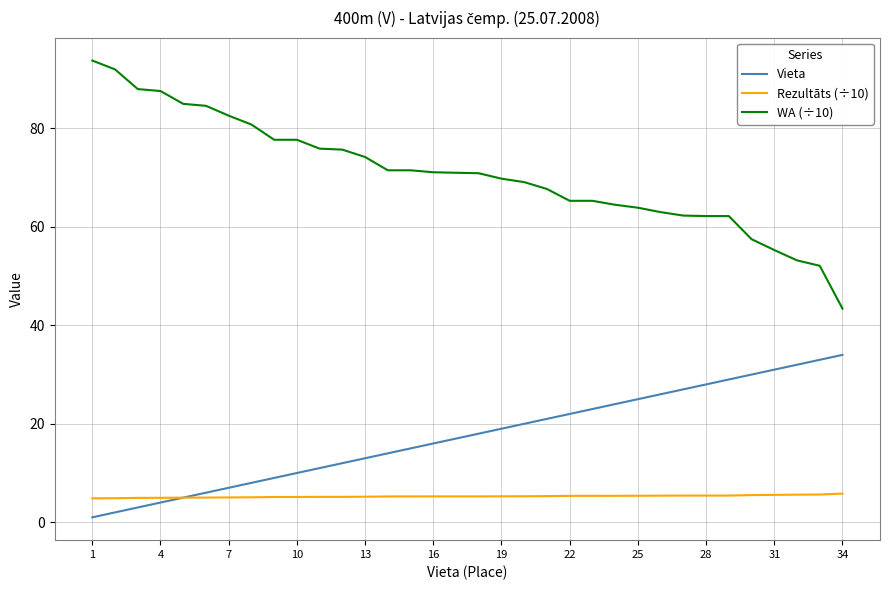

Rank the series by their maximum value, from lowest to highest.

Rezultāts (÷10), Vieta, WA (÷10)